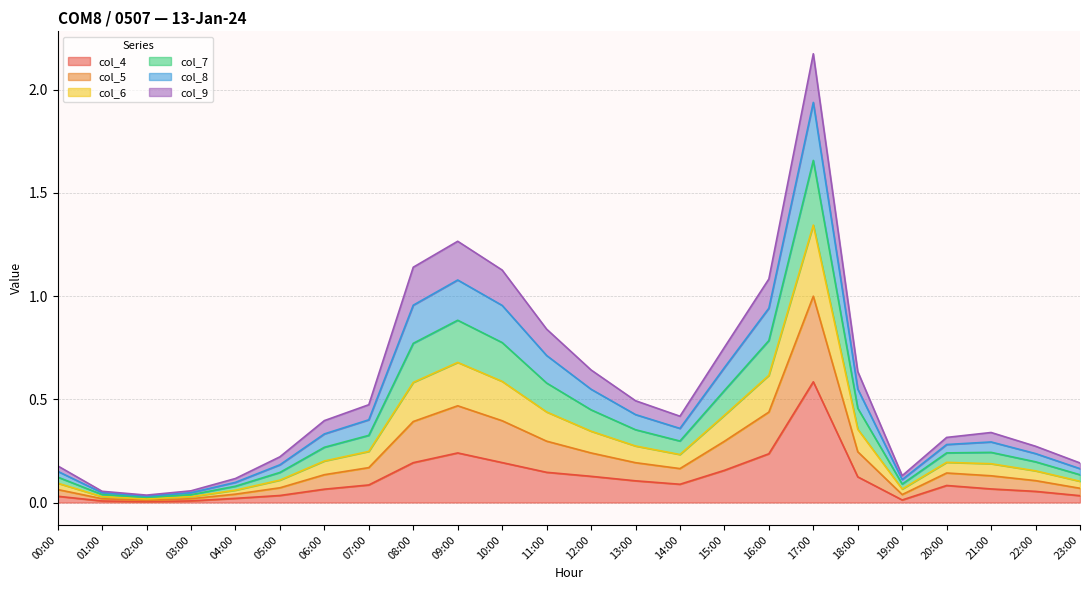

In col_5, how many points are lower than both neighbors (excluding endpoints)?

3